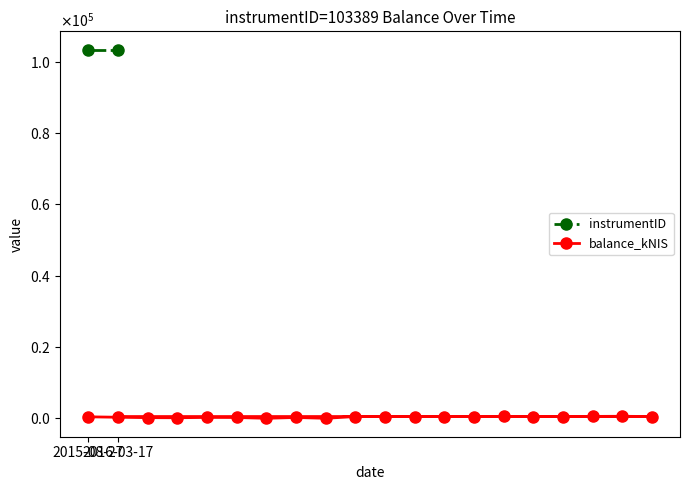

At which category does the data reach its first local valley?

2015-09-10